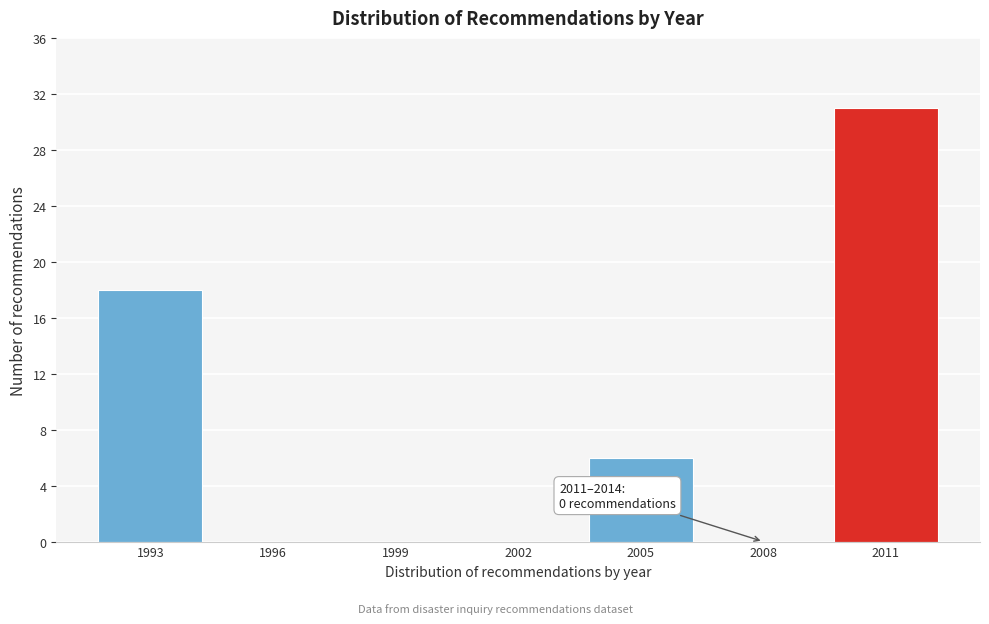

Reading left to right, transcribe all the data shown in this chart.

1993=18	1996=0	1999=0	2002=0	2005=6	2008=0	2011=31